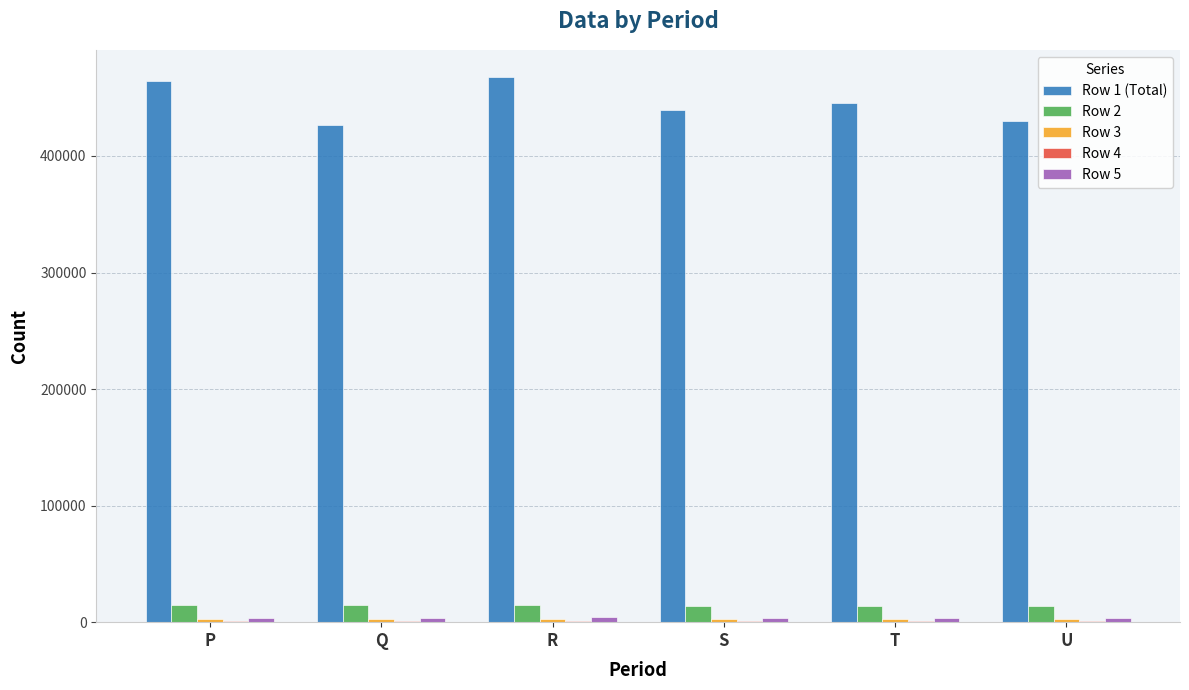

What is the greatest value displayed?

467375